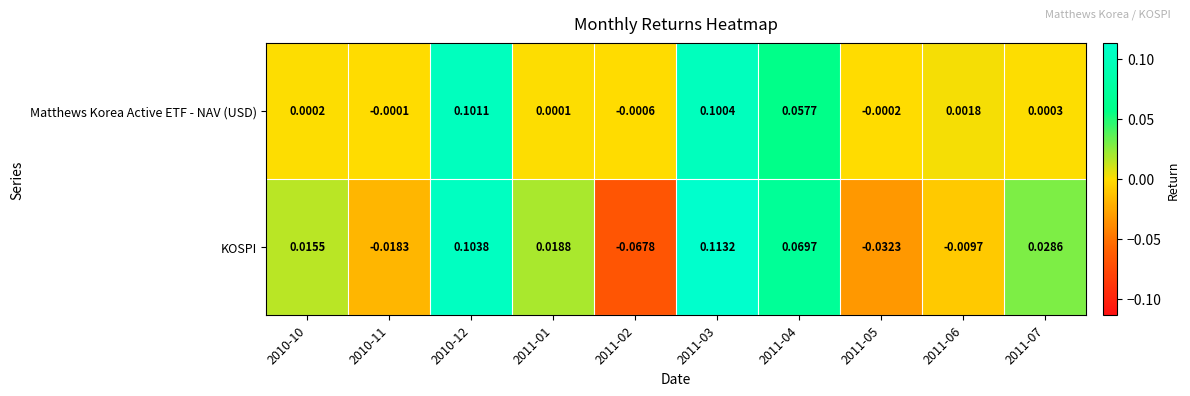

Which series has the largest total across all categories?

Matthews Korea Active ETF - NAV (USD)